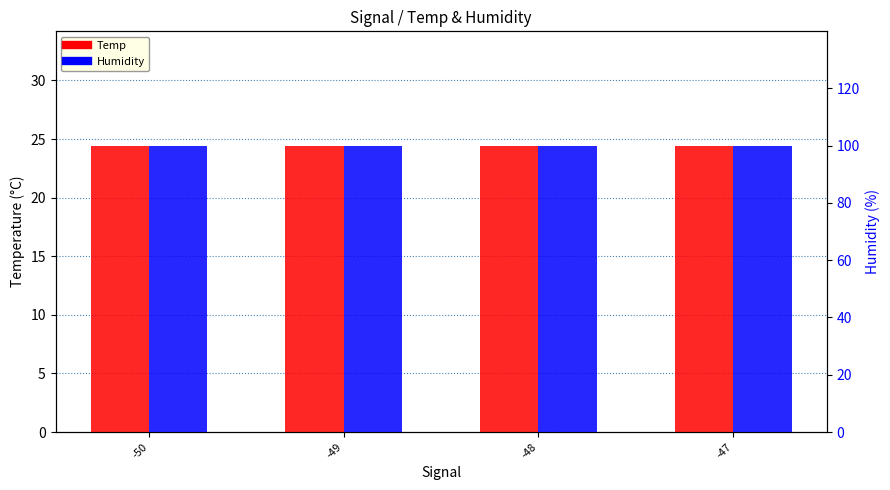

What is the value of the Temp bar at the 1st from the left?

24.4